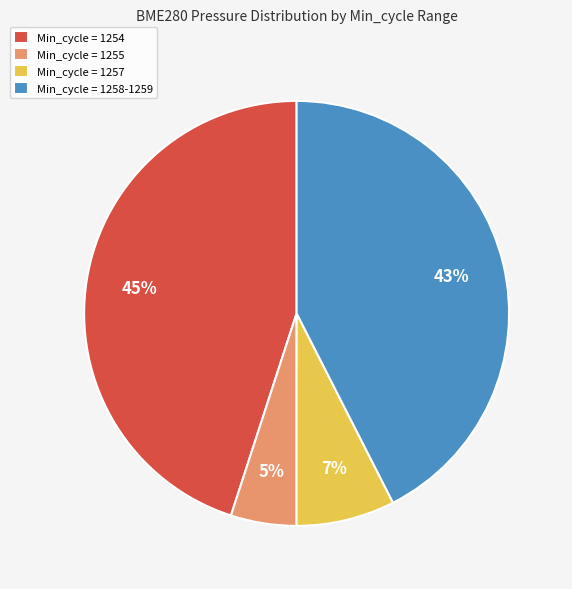

To the nearest percent, what portion does Min_cycle = 1254 represent?

45%